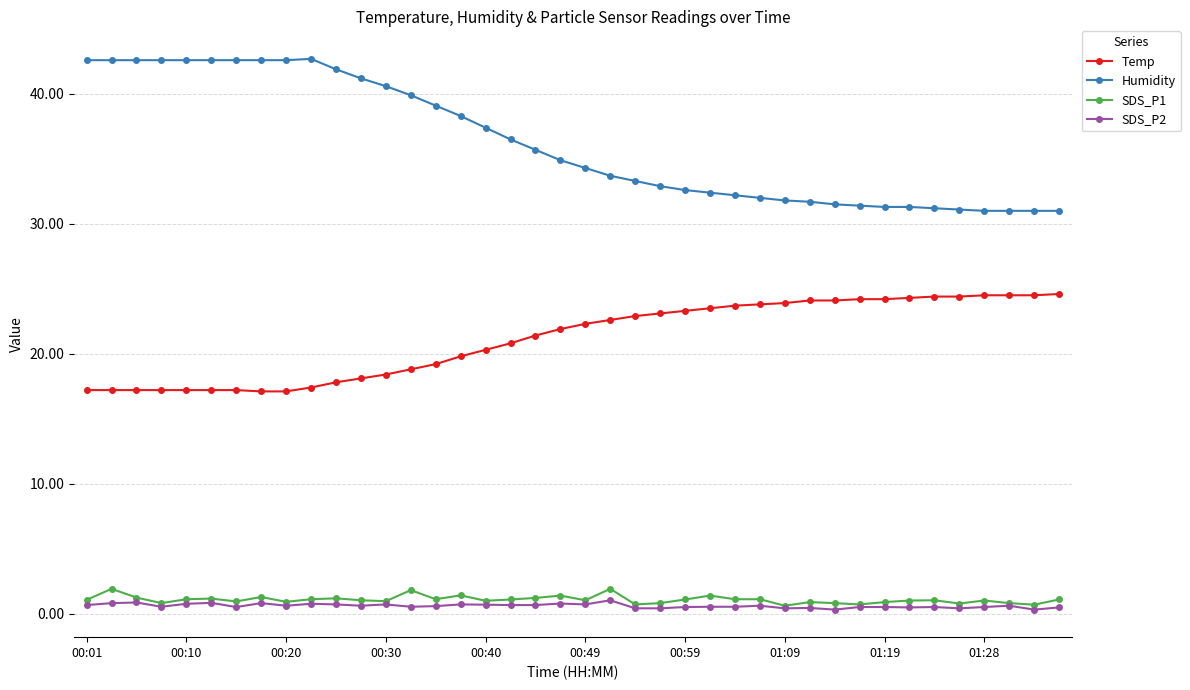

What is the highest value of the SDS_P2 series?

1.0